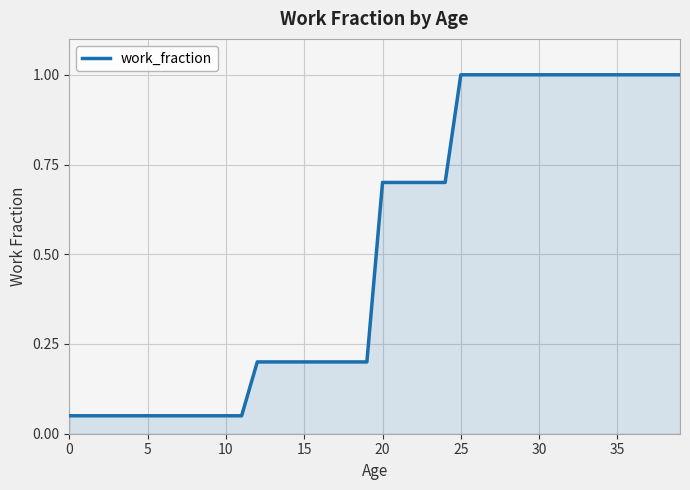

What is the greatest value displayed?

1.0